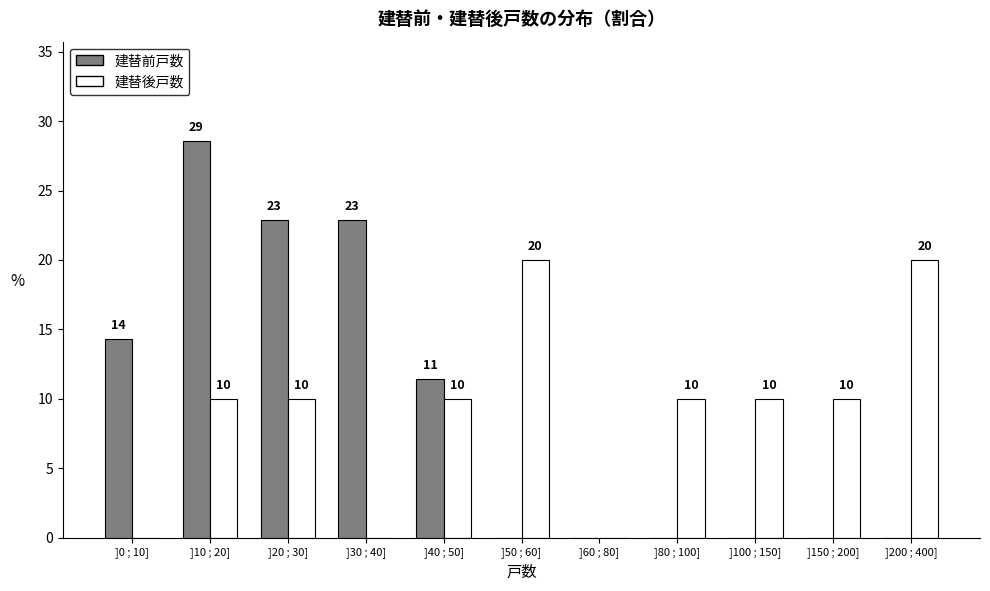

Between ]60 ; 80] and ]80 ; 100], which series saw the biggest shift?

建替後戸数